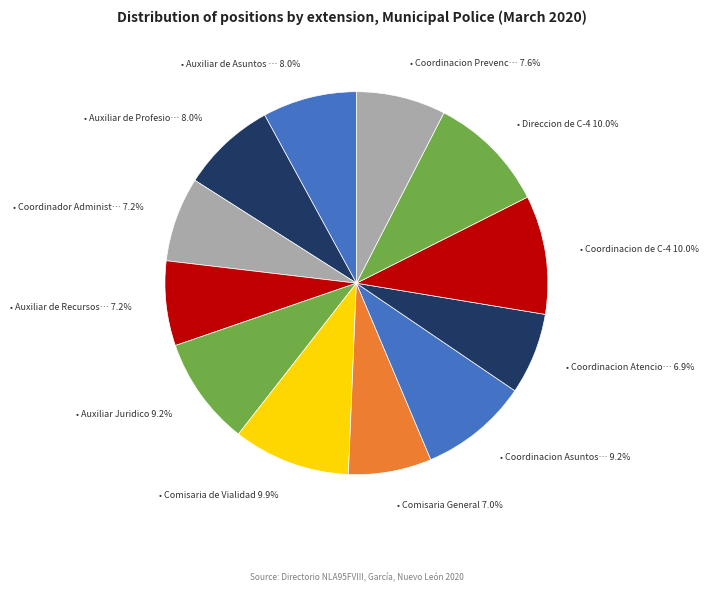

What is the smallest slice in the pie chart?

Coordinacion Atencion Ciudadana